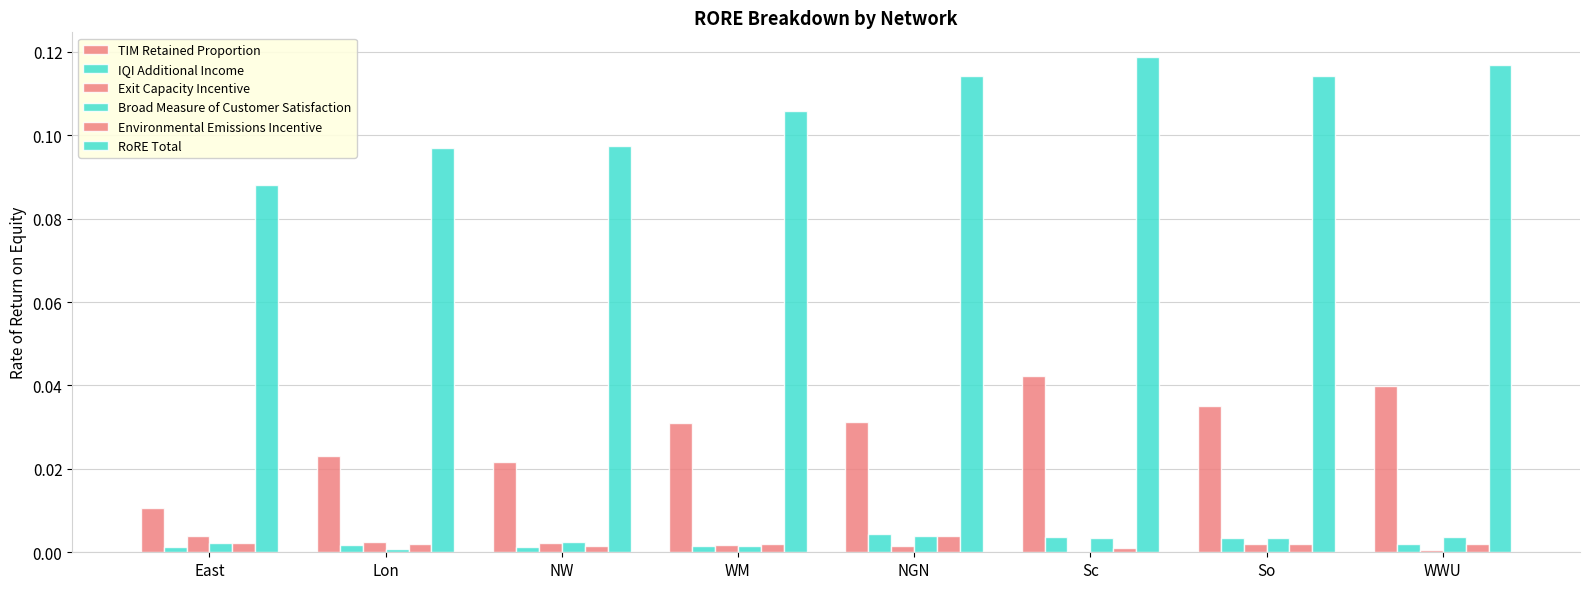

What is the value of the RoRE Total bar at the 2nd from the left?

0.1